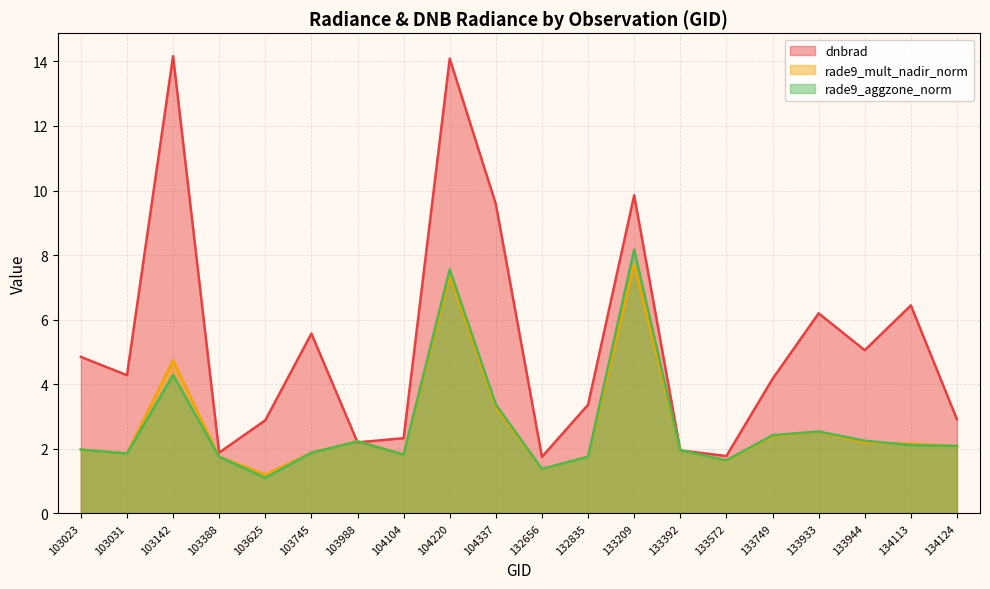

At which label is rade9_mult_nadir_norm closest to 4?

104337